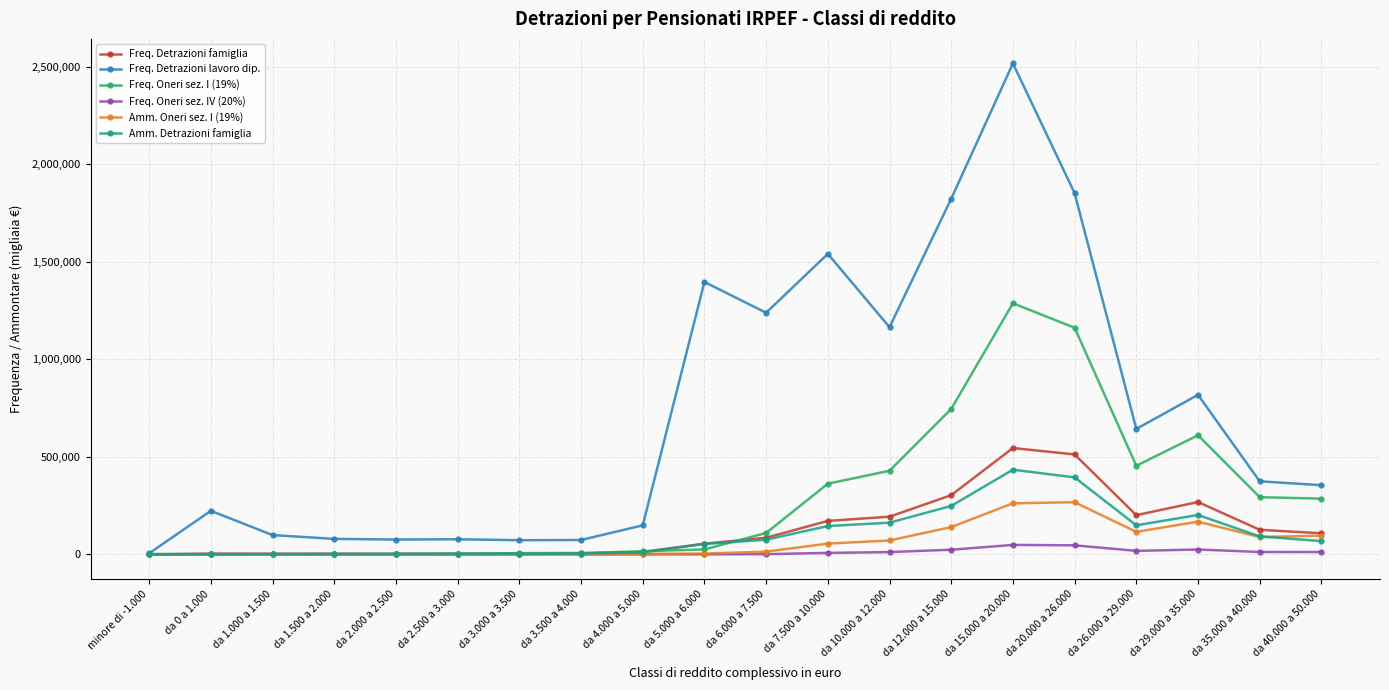

What is the difference between the highest and lowest values at da 2.500 a 3.000?

77522